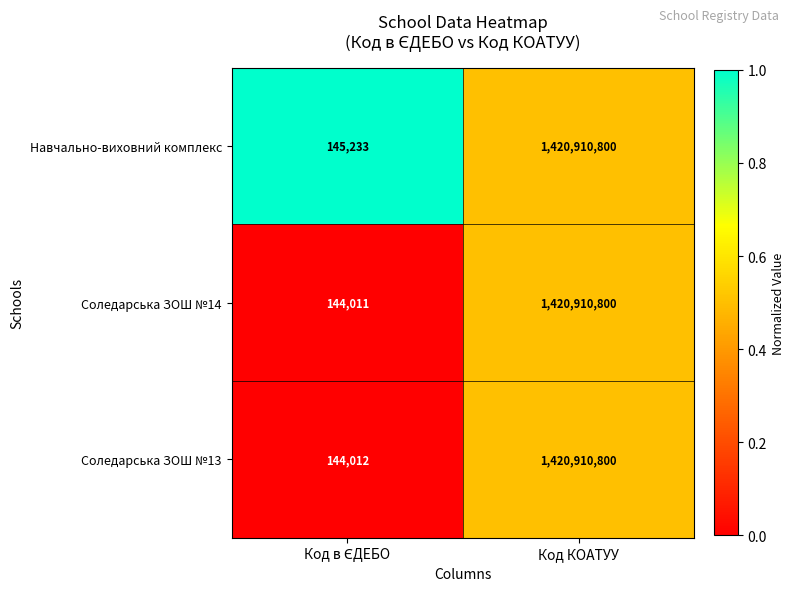

What is the total value across all series at Код КОАТУУ?

4262732400